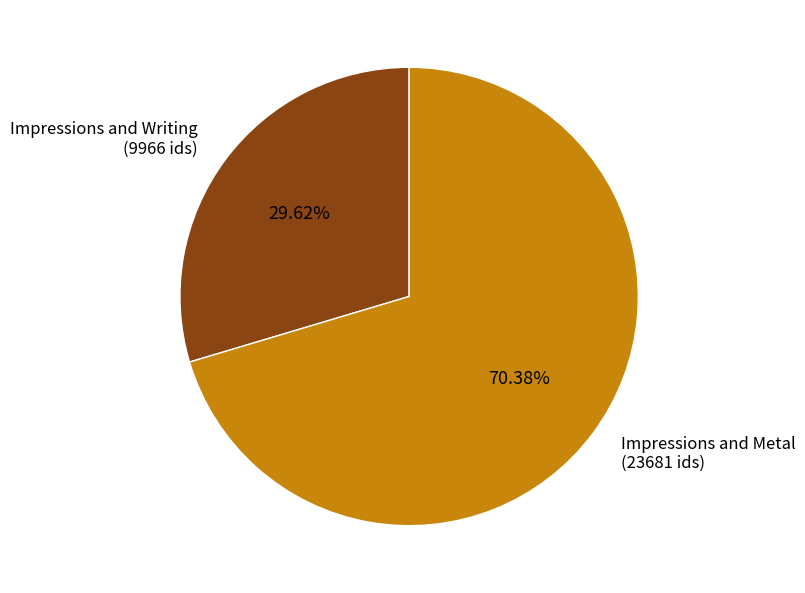

Does any single category account for the majority?

Yes